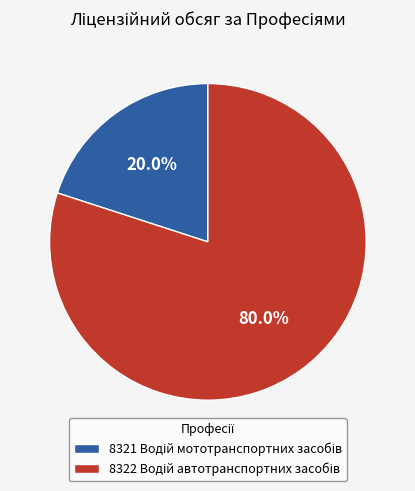

Is there a majority slice in this chart?

Yes